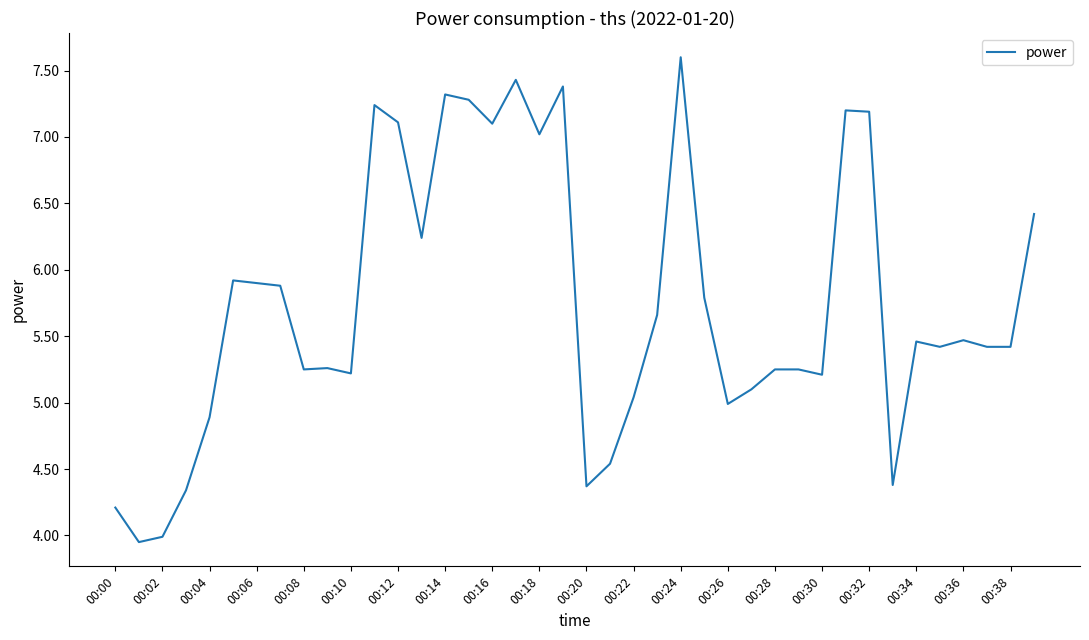

What is the greatest value displayed?

7.6